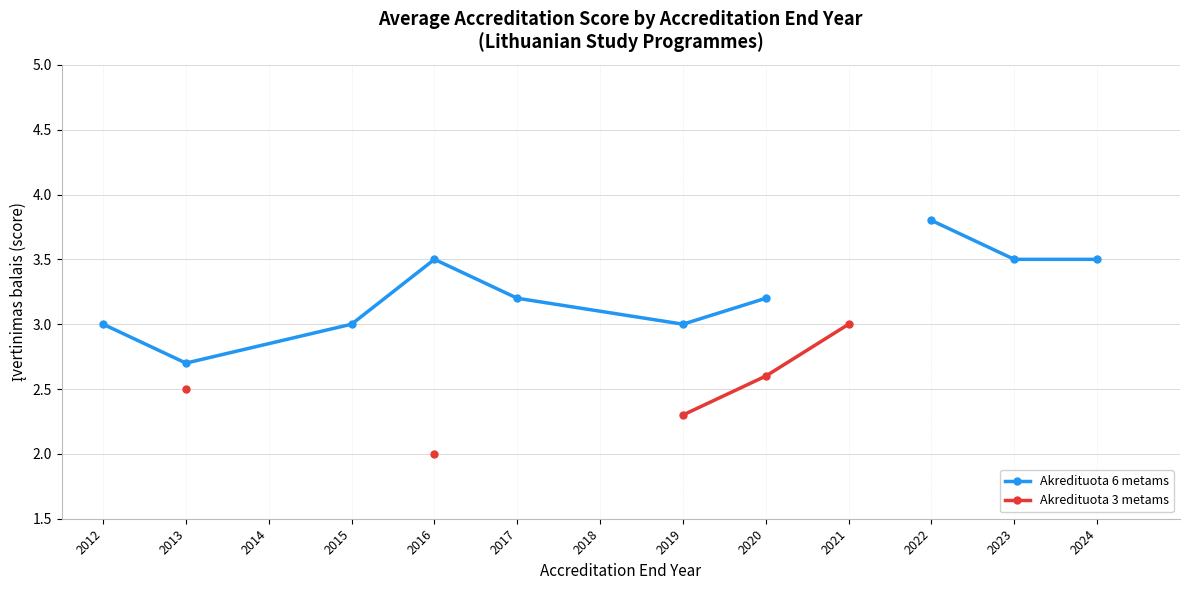

How many lines are shown in the chart?

2